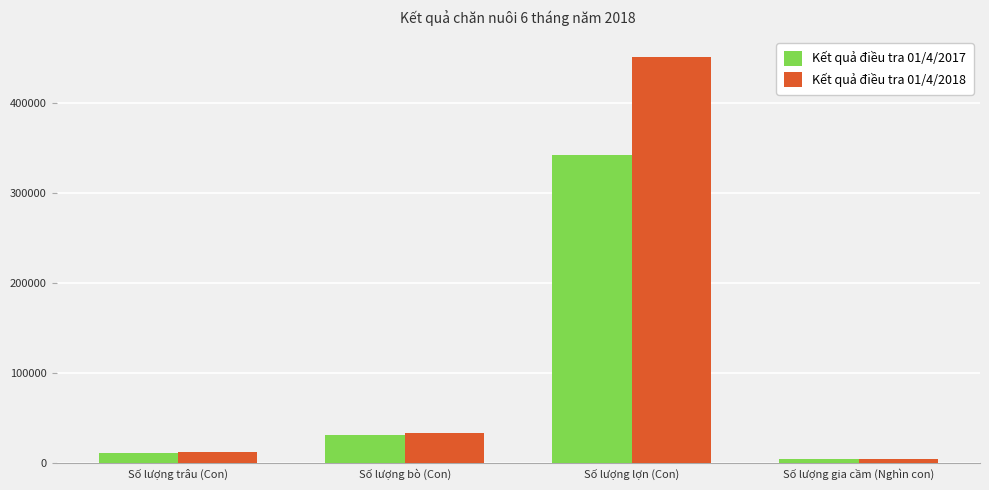

How many bars are there in each group?

2